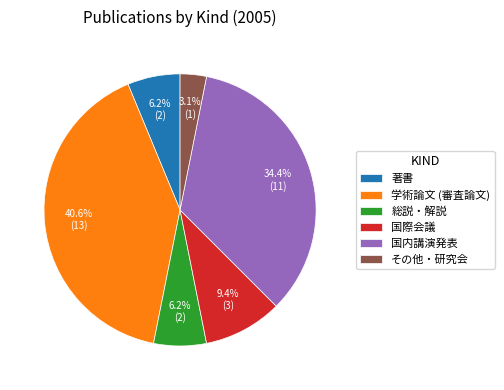

Approximately how many times larger is the value at 国際会議 compared to その他・研究会?

3.0